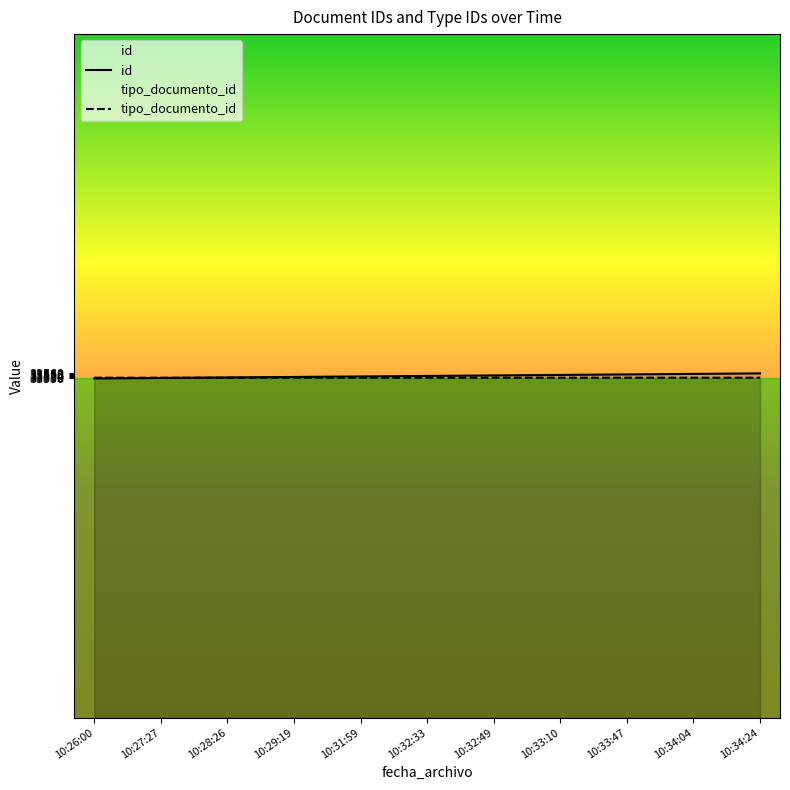

Reading left to right, extract all data points from this chart.

id: 10:26:00=33550.0	10:27:27=33551.0	10:28:26=33552.0	10:29:19=33553.0	10:31:59=33554.0	10:32:33=33555.0	10:32:49=33556.0	10:33:10=33557.0	10:33:47=33558.0	10:34:04=33559.0	10:34:24=33560.0
tipo_documento_id: 10:26:00=33551.5	10:27:27=33551.5	10:28:26=33551.5	10:29:19=33551.5	10:31:59=33551.5	10:32:33=33551.4	10:32:49=33551.5	10:33:10=33551.5	10:33:47=33551.5	10:34:04=33551.5	10:34:24=33551.5